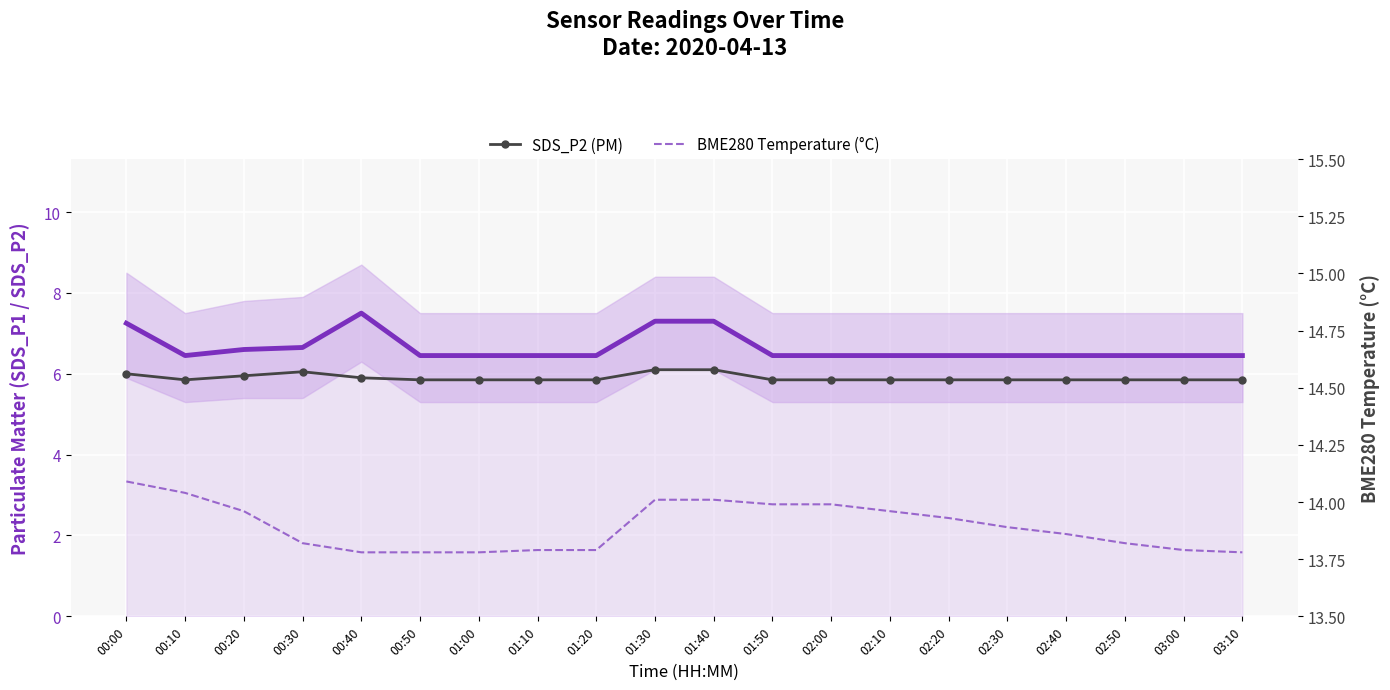

Is it true that SDS_P2 (PM) equals 5.8 at 02:10?

True